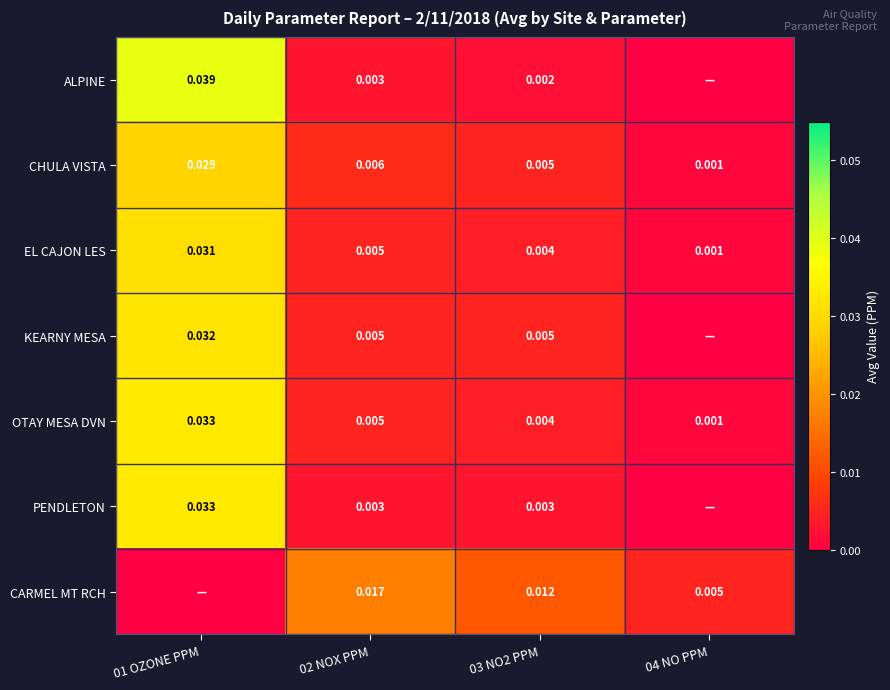

Count the number of categories in the chart.

4